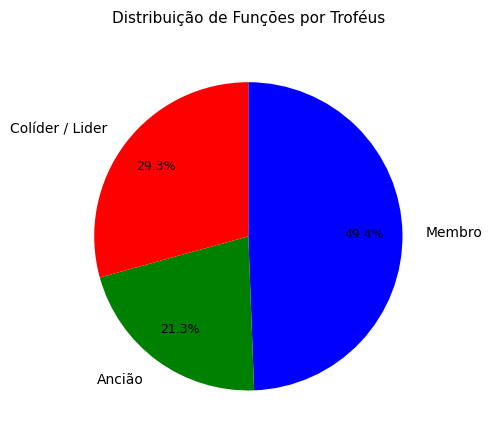

What percentage do Colíder / Lider and Ancião together represent?

50.6%